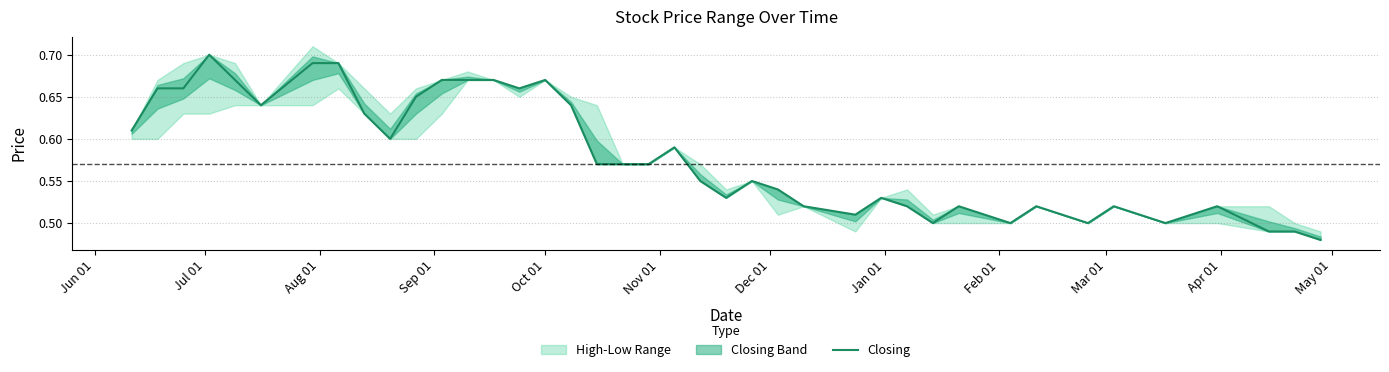

What is the difference between the maximum and minimum values?

0.2